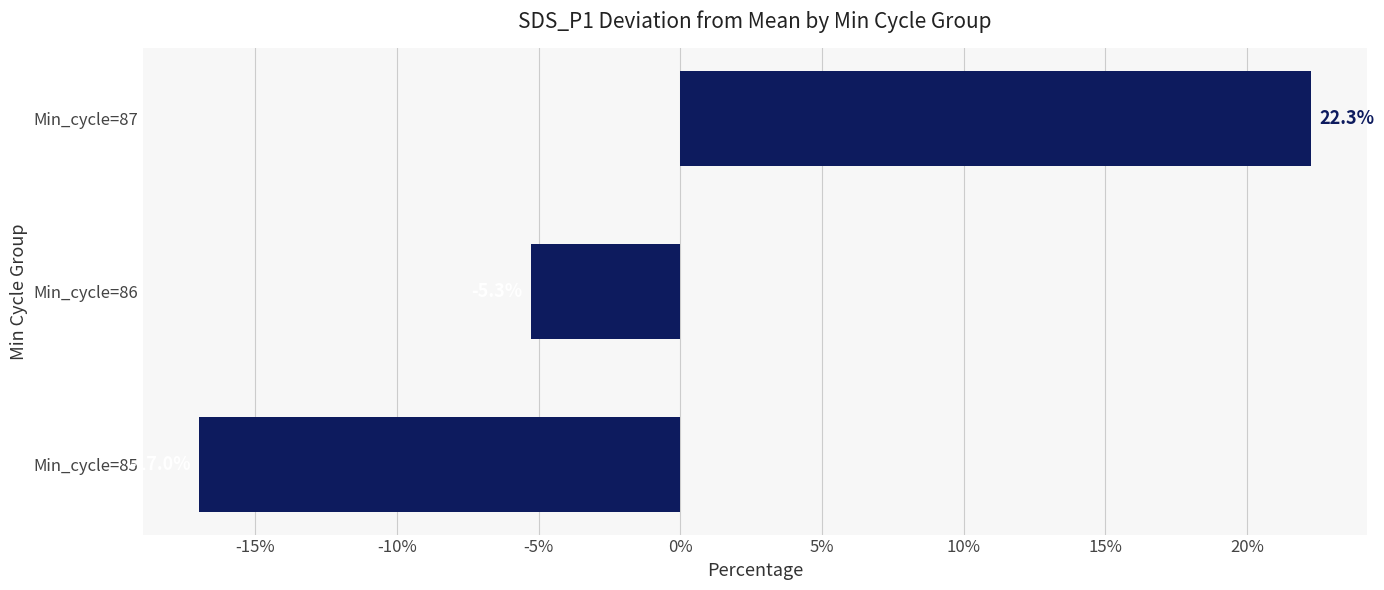

Which has a higher value, Min_cycle=86 or Min_cycle=85?

Min_cycle=86